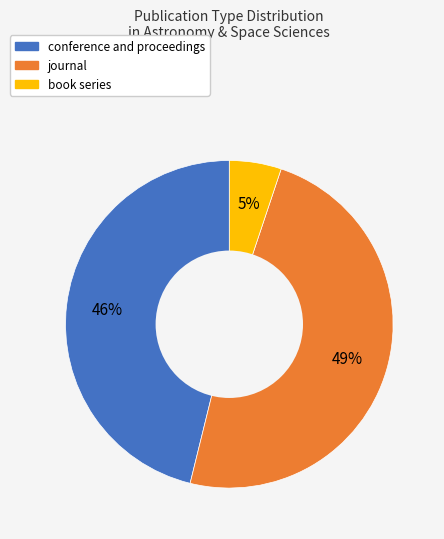

Count the number of slices in the pie.

3